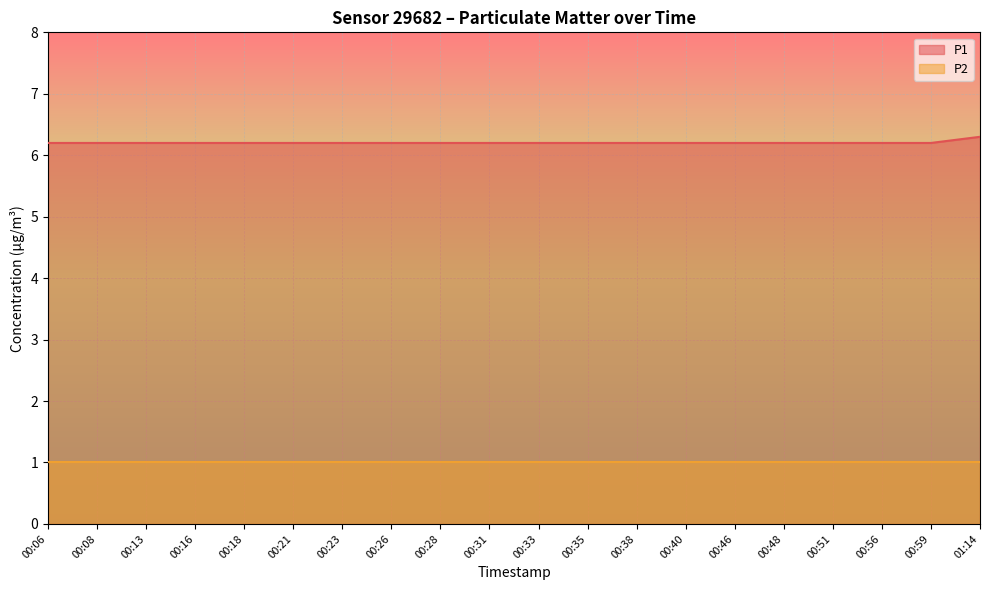

What is the ratio of the value at 00:40 to the value at 00:16?

1.0